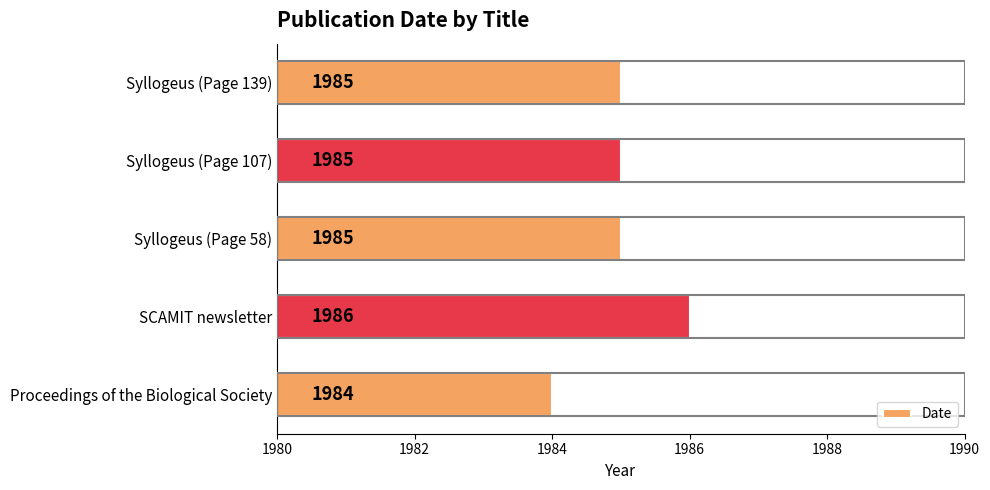

Approximately how many times larger is the value at Proceedings of the Biological Society compared to SCAMIT newsletter?

1.0